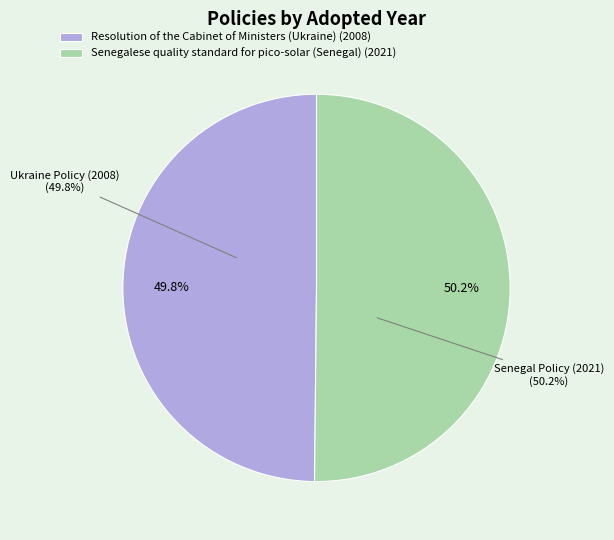

What is the smallest slice in the pie chart?

Resolution of the Cabinet of Ministers (Ukraine)